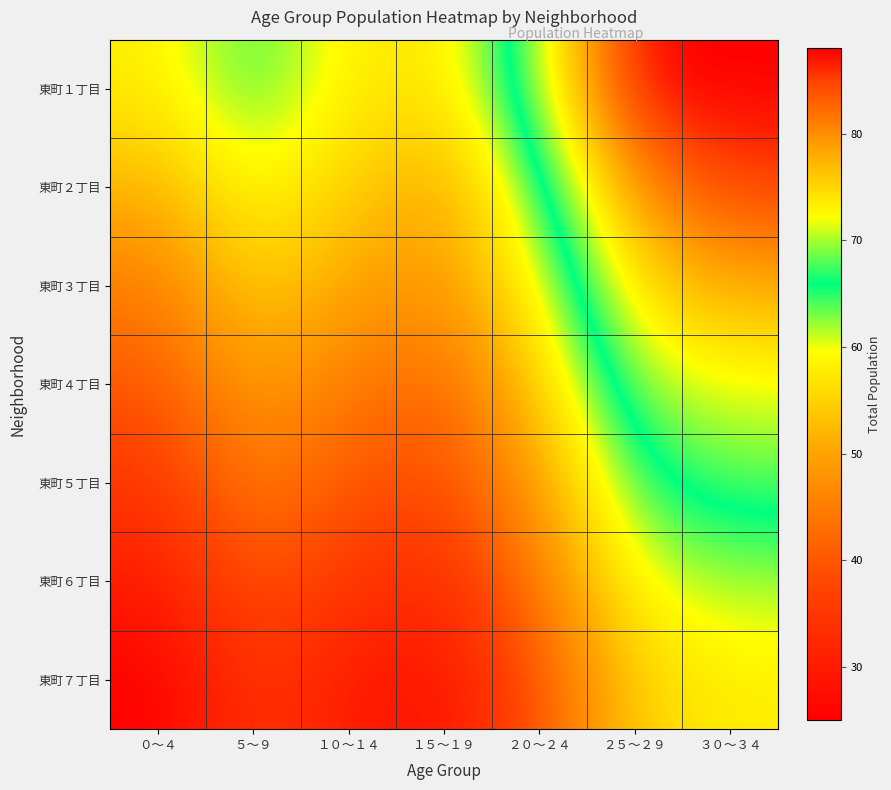

Reading left to right, what are all the values shown in this chart?

東町１丁目: ０～４=58	５～９=65	１０～１４=58	１５～１９=57	２０～２４=70	２５～２９=88	３０～３４=88
東町２丁目: ０～４=52	５～９=60	１０～１４=55	１５～１９=50	２０～２４=65	２５～２９=80	３０～３４=85
東町３丁目: ０～４=45	５～９=55	１０～１４=50	１５～１９=48	２０～２４=60	２５～２９=75	３０～３４=78
東町４丁目: ０～４=40	５～９=50	１０～１４=45	１５～１９=42	２０～２４=55	２５～２９=70	３０～３４=72
東町５丁目: ０～４=35	５～９=45	１０～１４=40	１５～１９=38	２０～２４=50	２５～２９=65	３０～３４=68
東町６丁目: ０～４=30	５～９=40	１０～１４=35	１５～１９=33	２０～２４=45	２５～２９=60	３０～３４=62
東町７丁目: ０～４=25	５～９=35	１０～１４=30	１５～１９=28	２０～２４=40	２５～２９=55	３０～３４=58